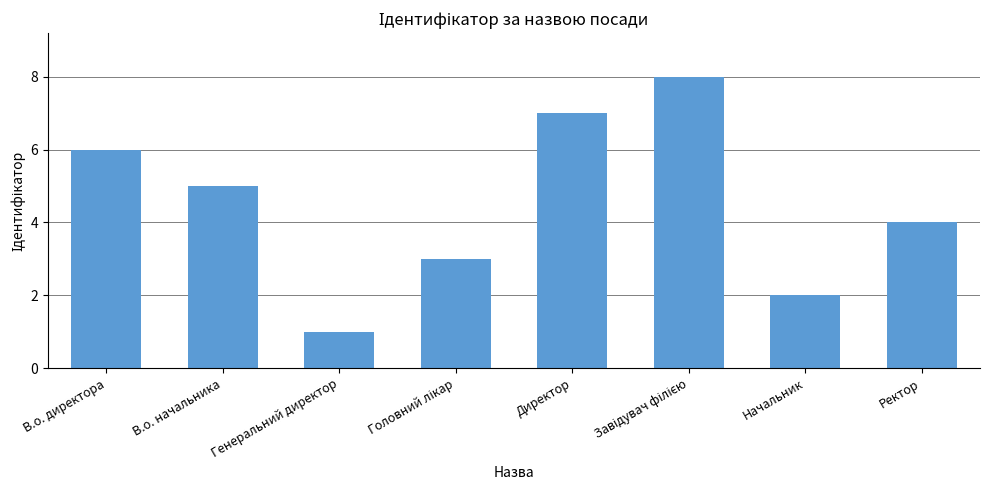

What is the value of the 6th bar from the left?

8